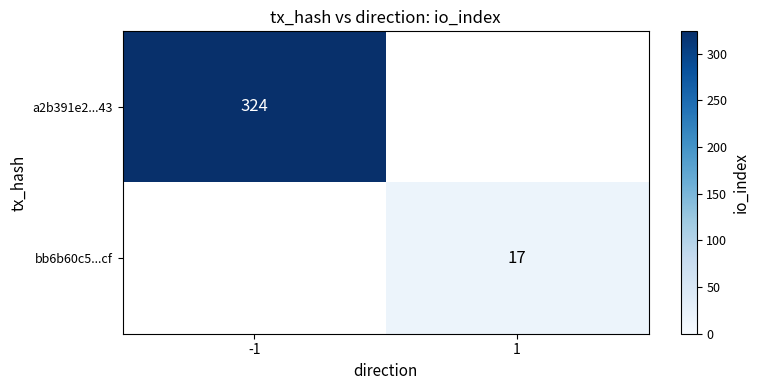

True or false: bb6b60c5...cf has a value of 9.8 at 1.

False